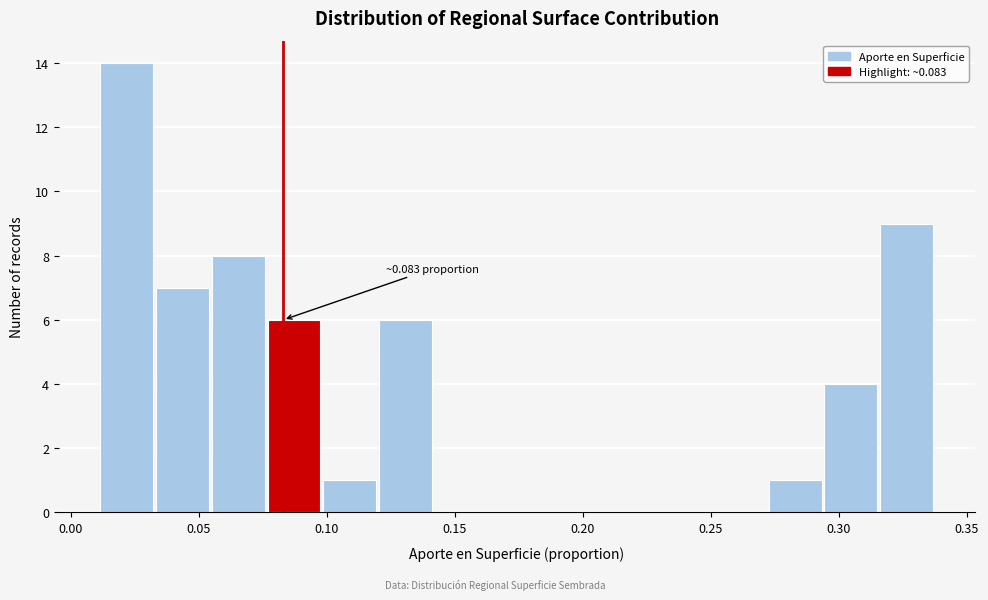

Which range on the x-axis has the tallest bar?

0.010 to 0.035